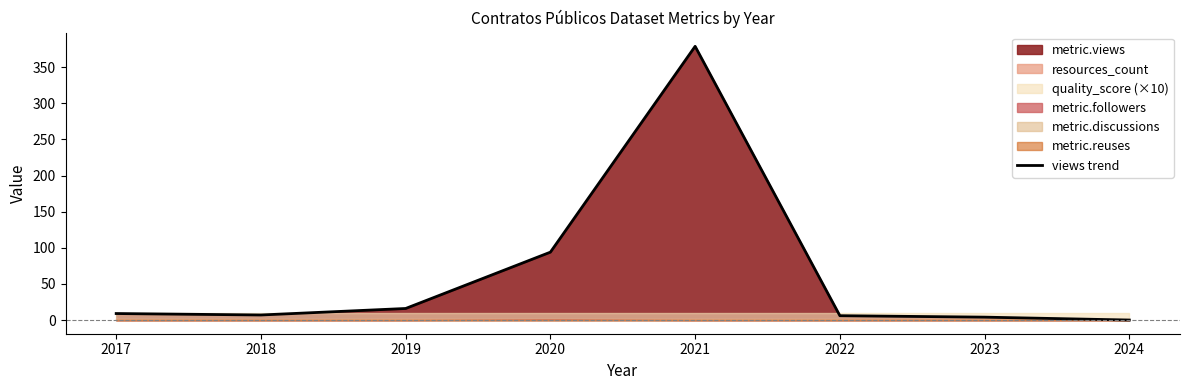

How many data points does each series have?

8